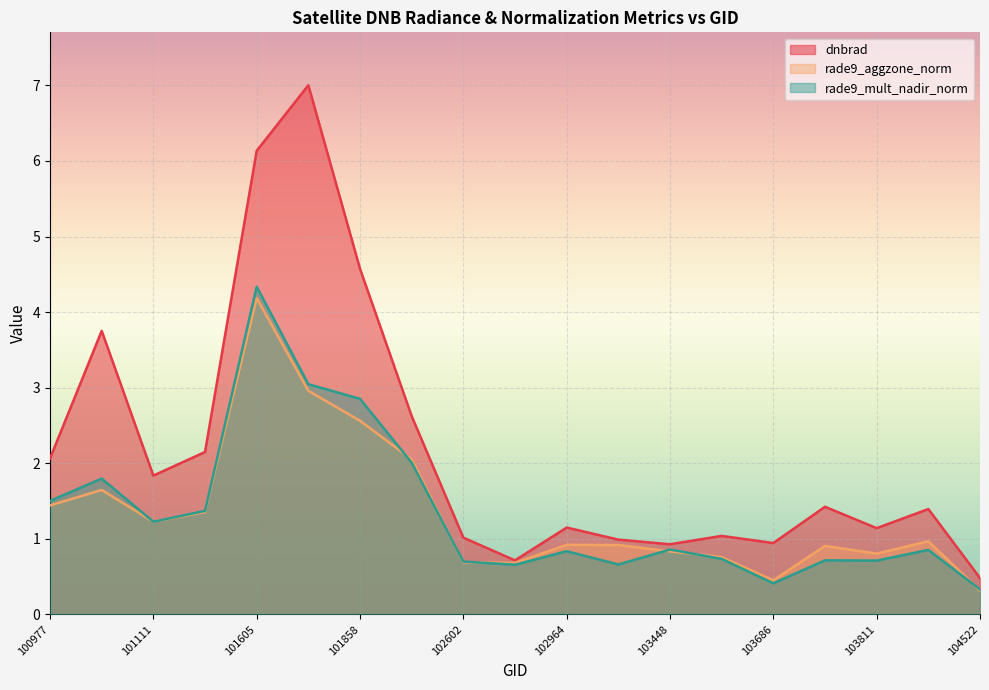

At how many categories does at least one series exceed 1?

14